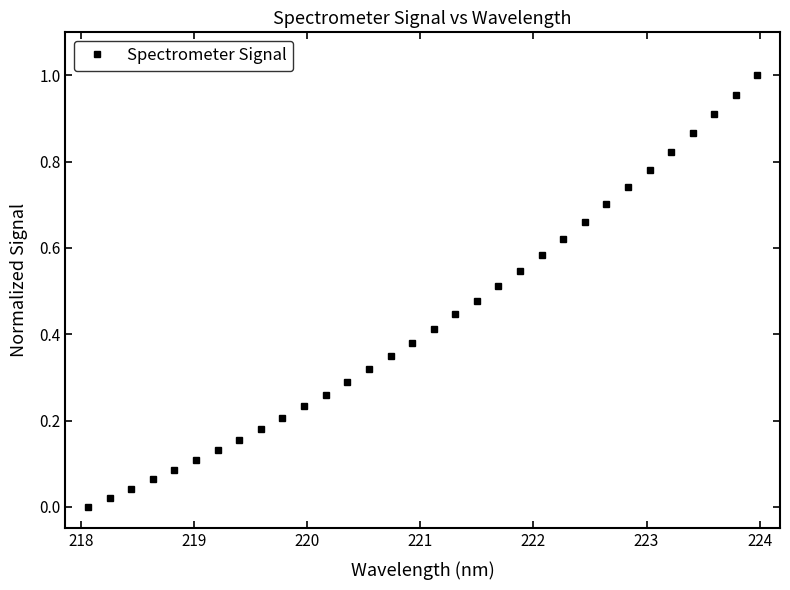

What is the sum of all values?

13.9